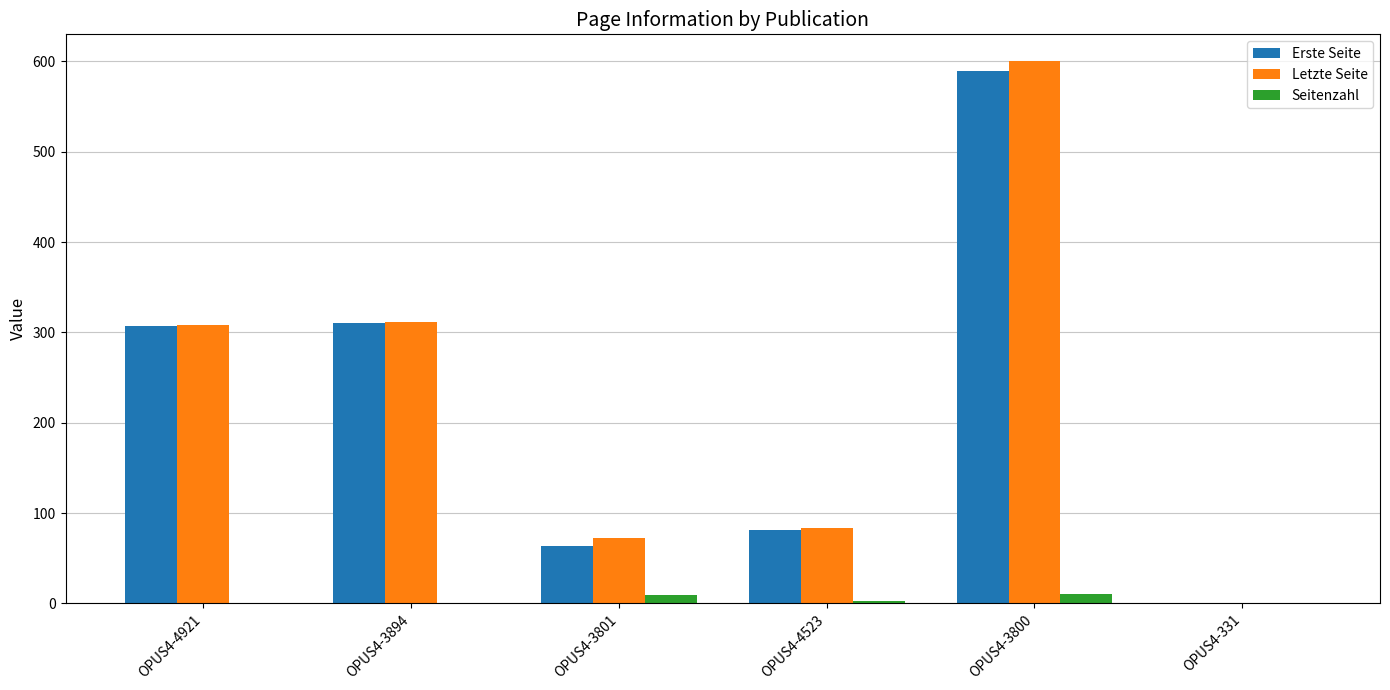

How many groups of bars are there?

6